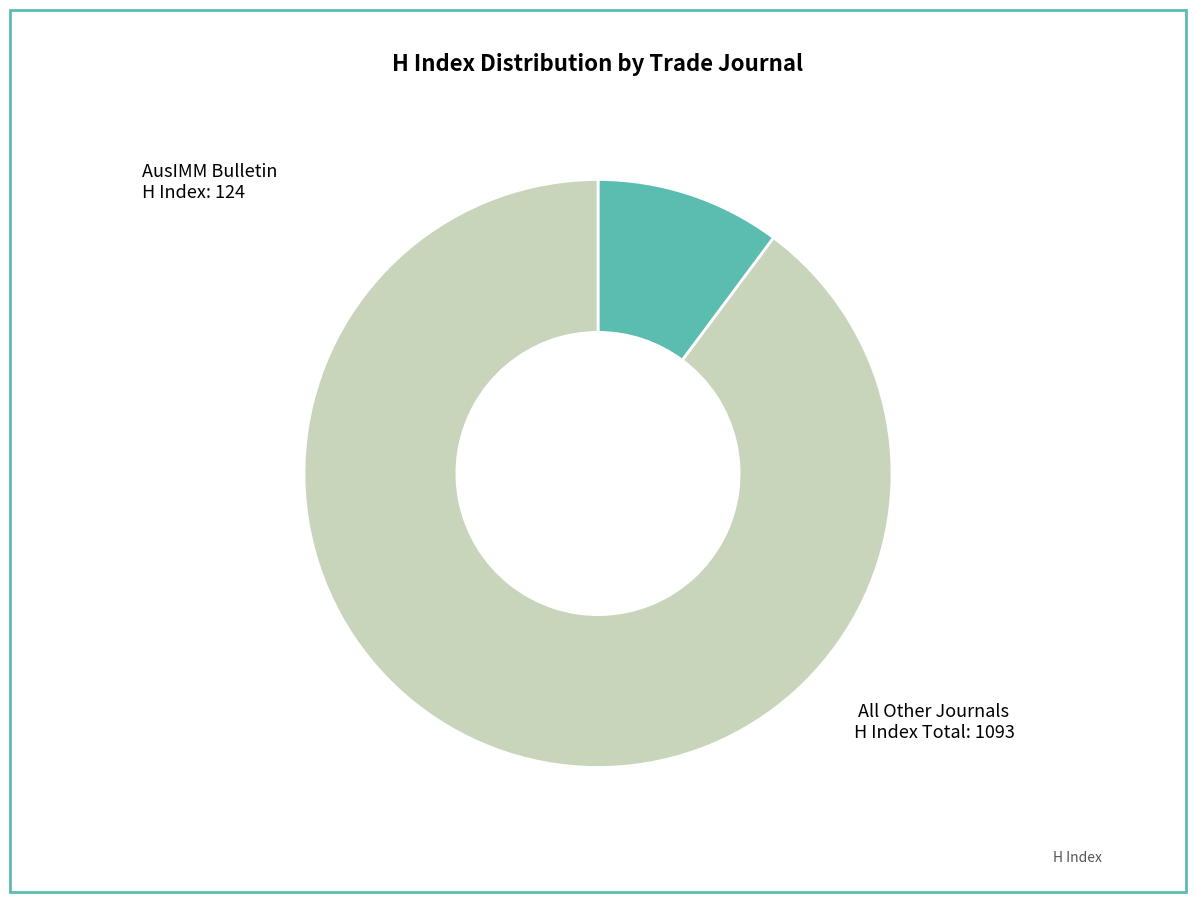

Is there a majority slice in this chart?

Yes